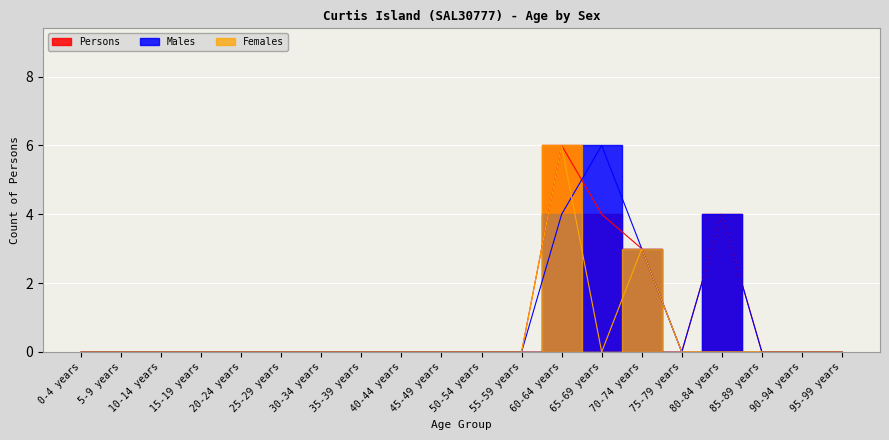

In Persons, how many points are higher than both neighbors (excluding endpoints)?

2